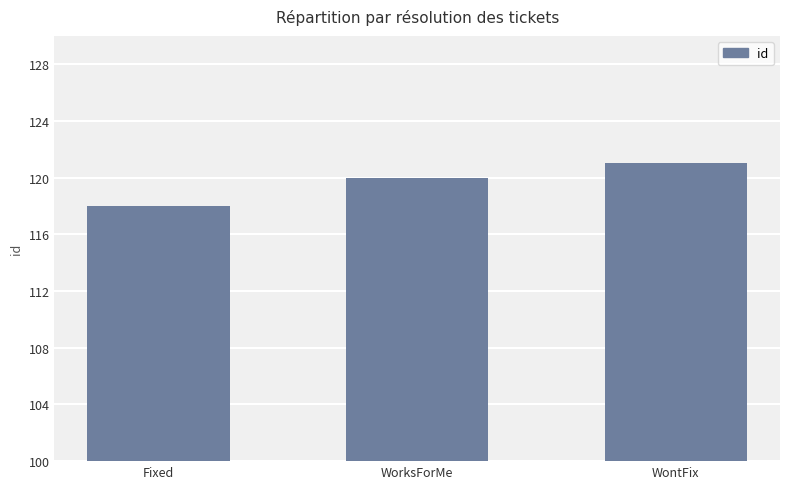

How many data points are less than 120?

1